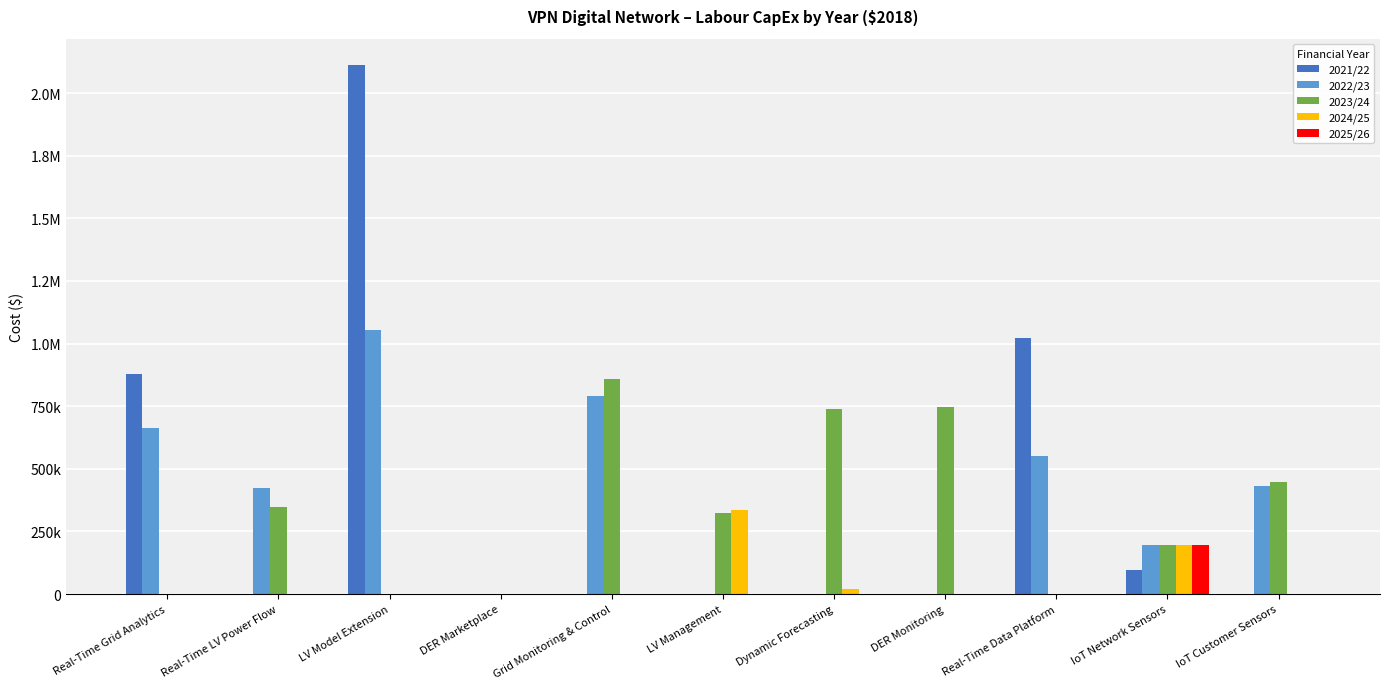

The value of 2024/25 at LV Management is 101477.8. True or false?

False